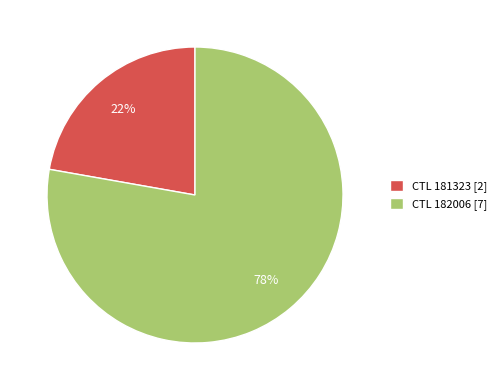

Is it true that CTL 181323 [2] is 22% of the pie?

True